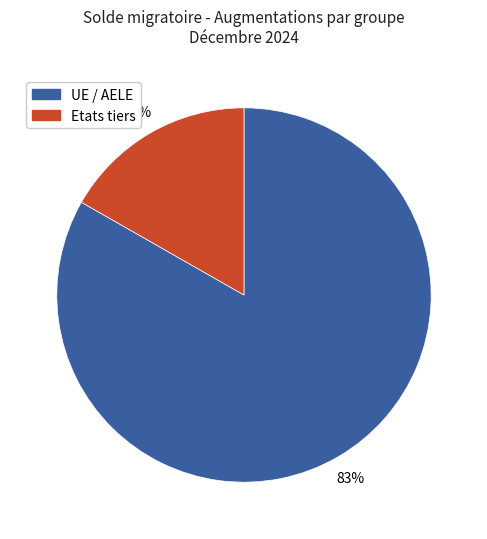

Between Etats tiers and UE / AELE, which is larger?

UE / AELE